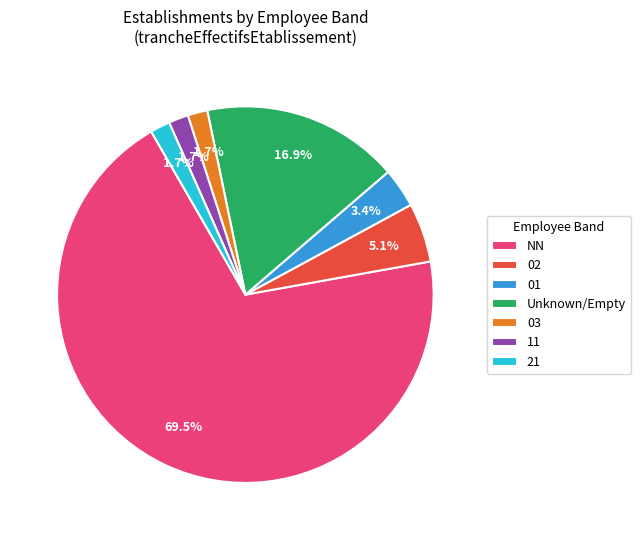

What percentage is NOT represented by Unknown/Empty?

83.1%